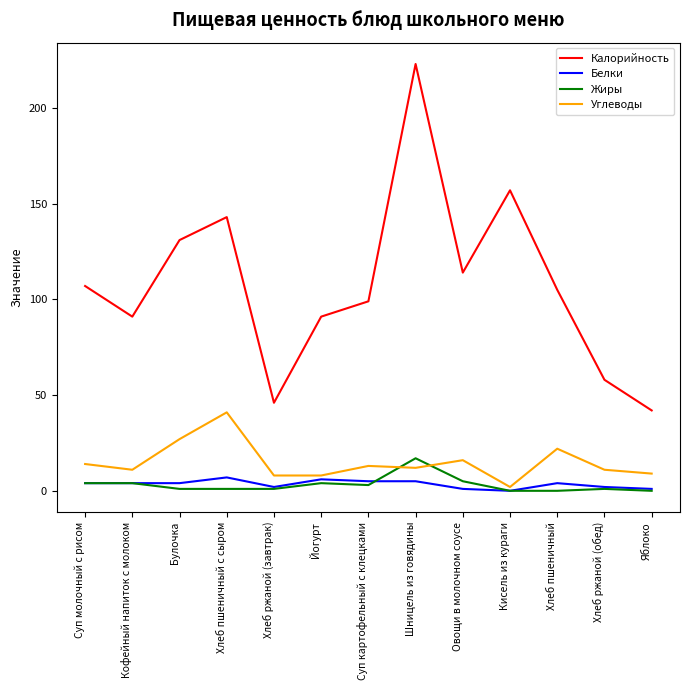

Which category has the highest value in the Жиры series?

Шницель из говядины